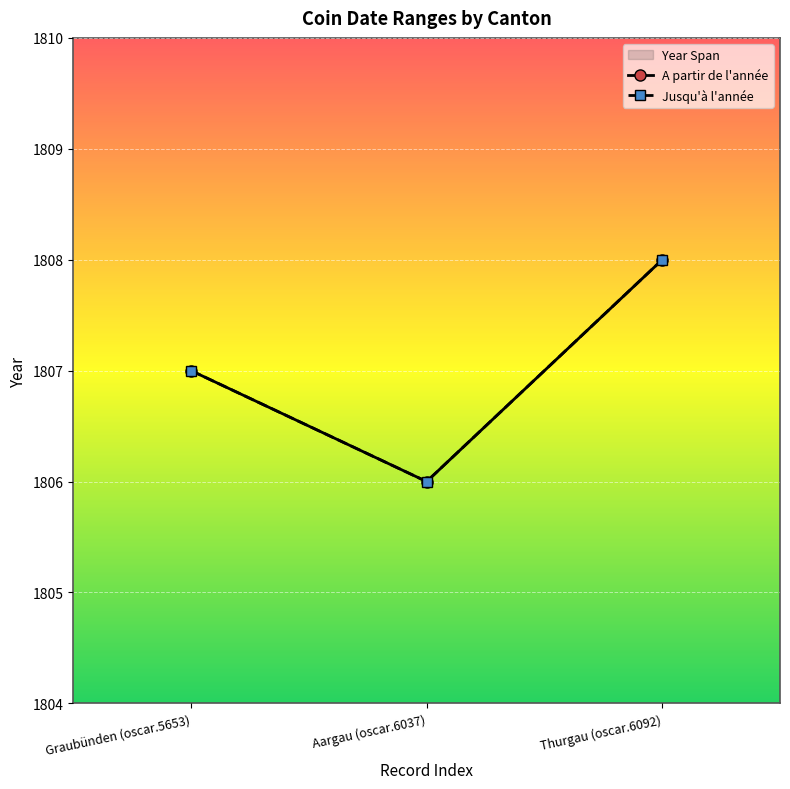

What is the smallest value displayed?

1806